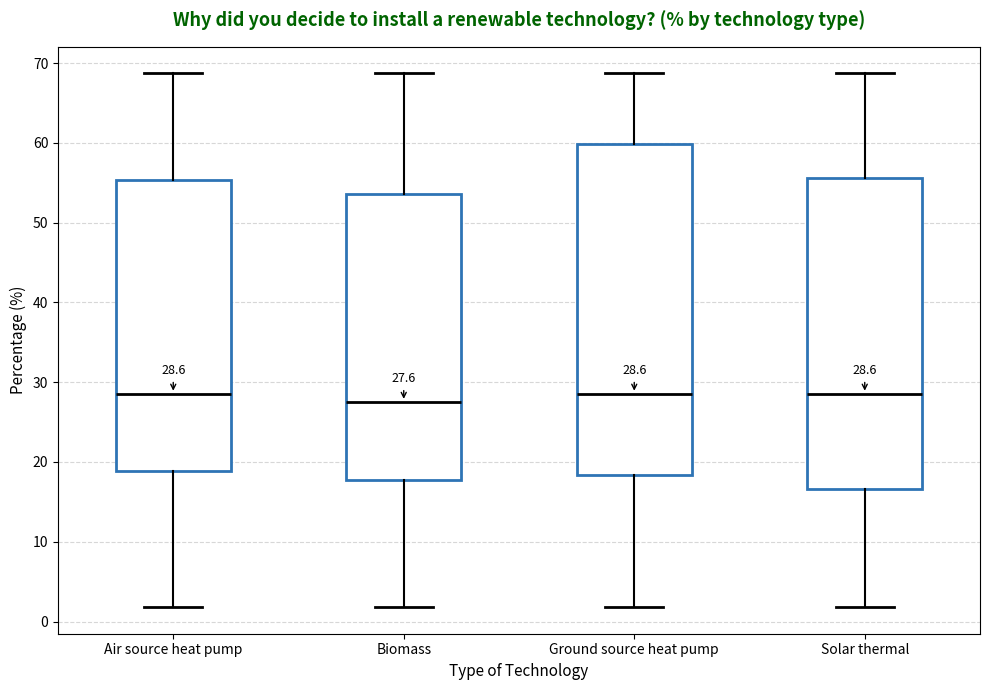

Which box's median line is the lowest?

Biomass